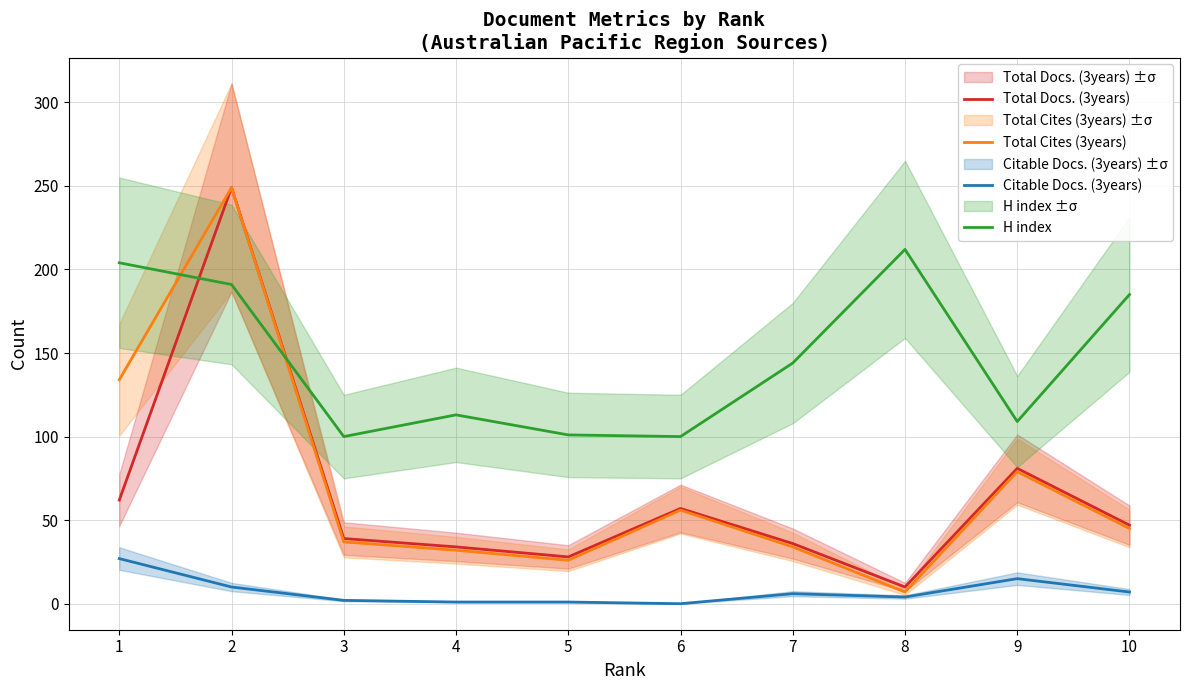

Reading left to right, transcribe all the data shown in this chart.

Total Docs. (3years): 62	249	39	34	28	57	36	10	81	47
Total Cites (3years): 134	249	37	32	26	56	34	7	79	45
Citable Docs. (3years): 27	10	2	1	1	0	6	4	15	7
H index: 204	191	100	113	101	100	144	212	109	185